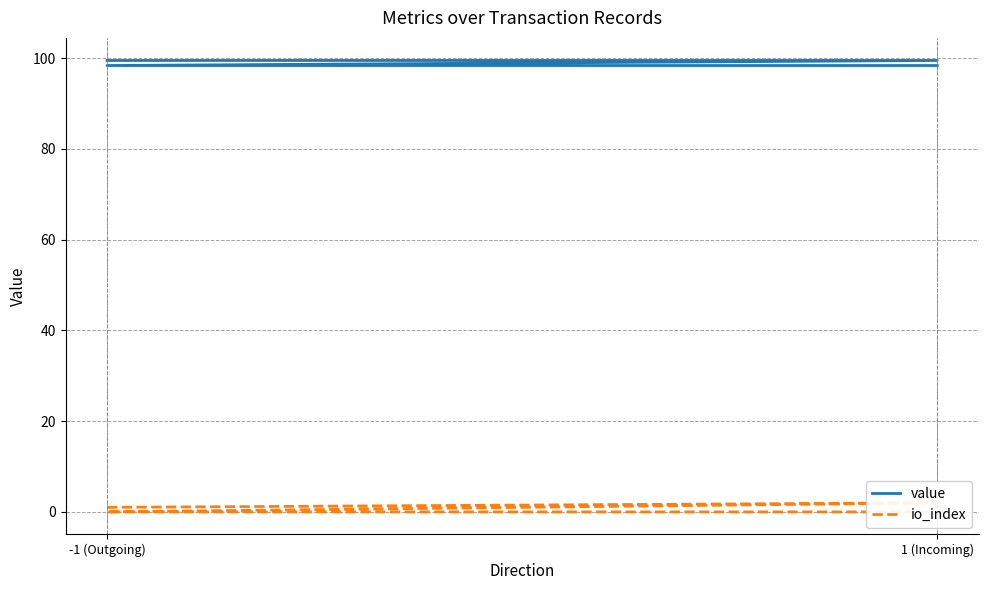

Is the value of io_index at 1 (Incoming) greater than the value of value at -1 (Outgoing)?

No